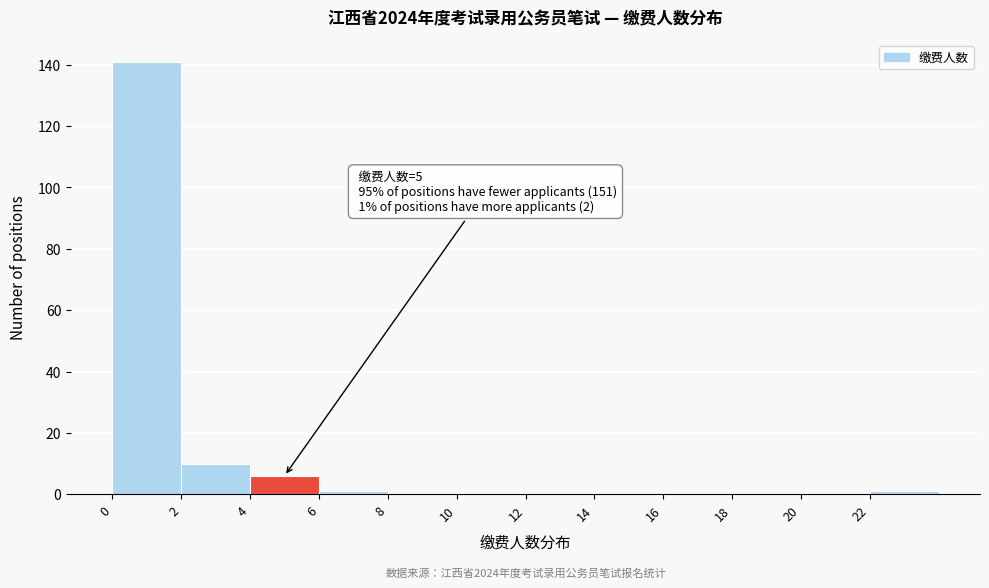

Over which range of the x-axis is the bar tallest?

0 to 2